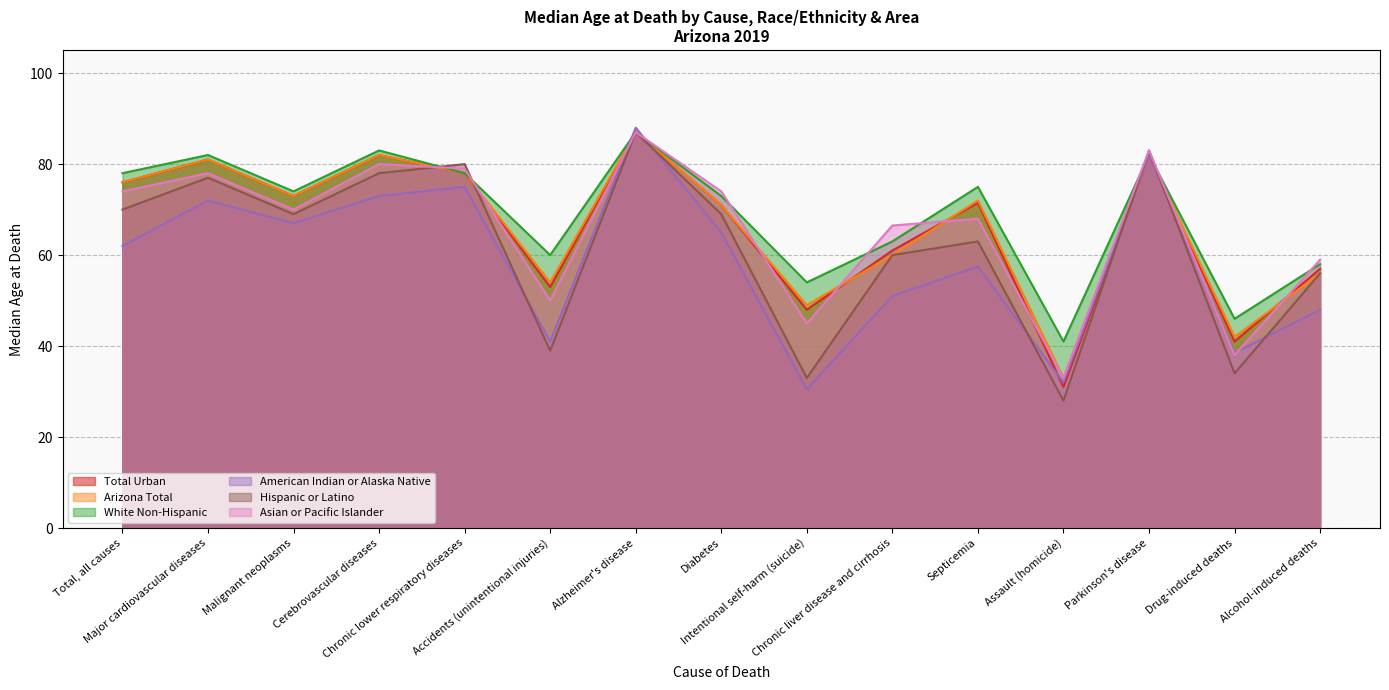

What is the difference between the Arizona Total values at Chronic liver disease and cirrhosis and Assault (homicide)?

27.0